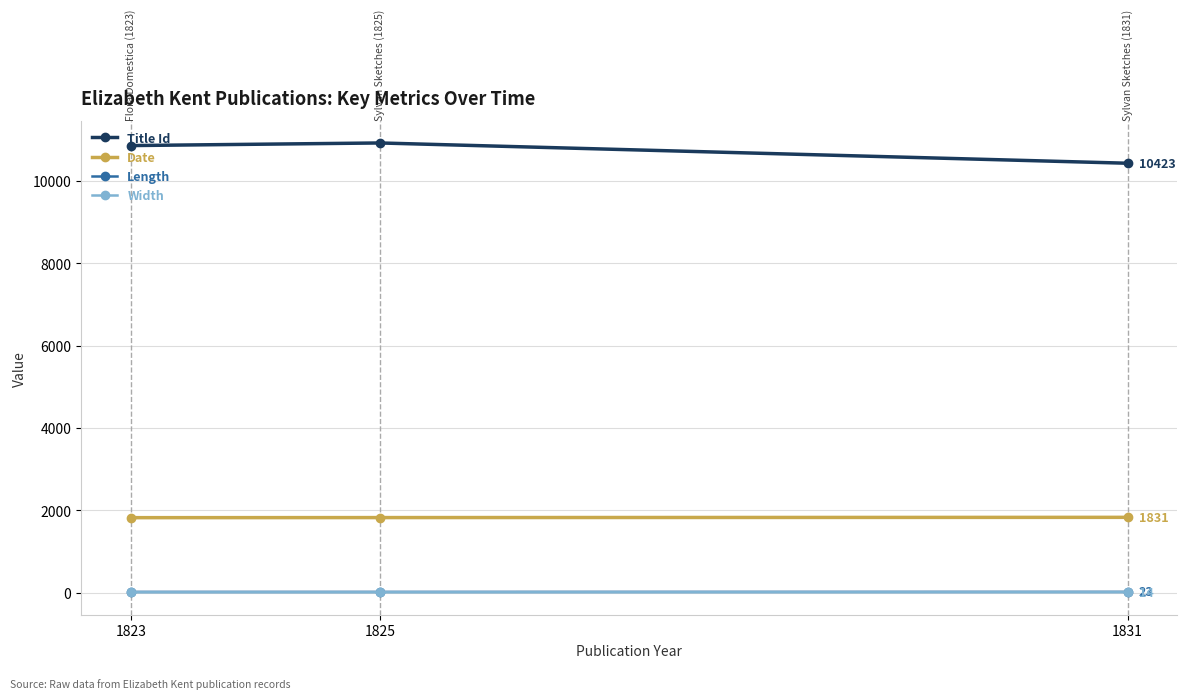

The Date series shows 808 at 1831. True or false?

False